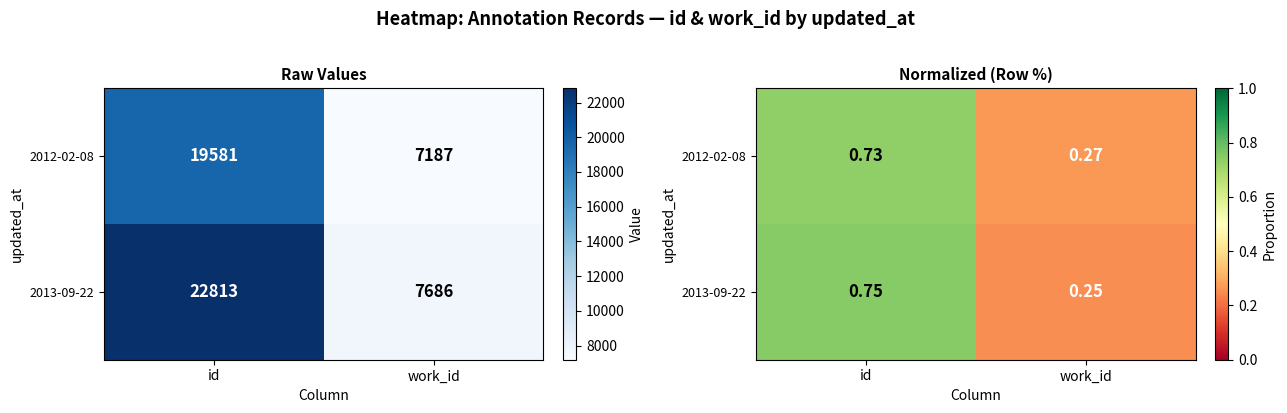

Rank the categories by 2012-02-08 value from lowest to highest.

work_id, id